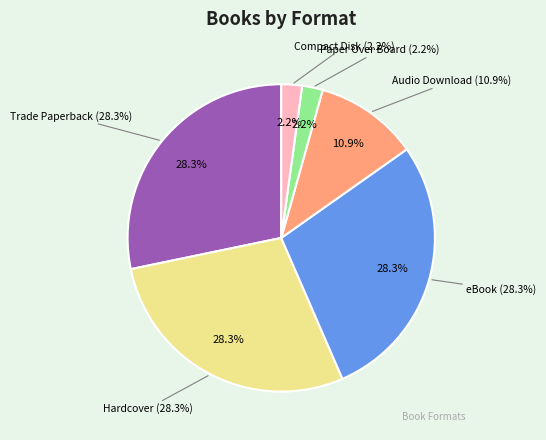

To the nearest percent, what is the difference between the eBook and Compact Disk slice percentages?

26%